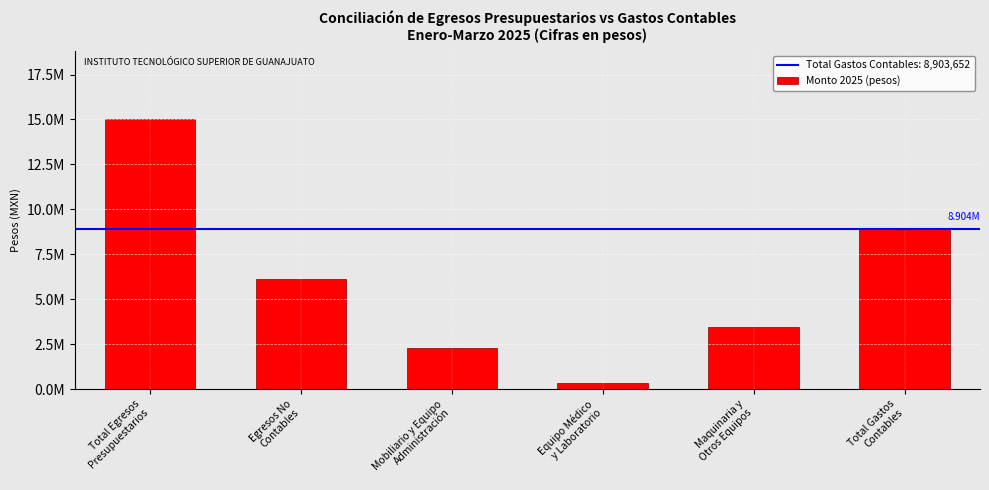

Does the chart contain any negative values?

No